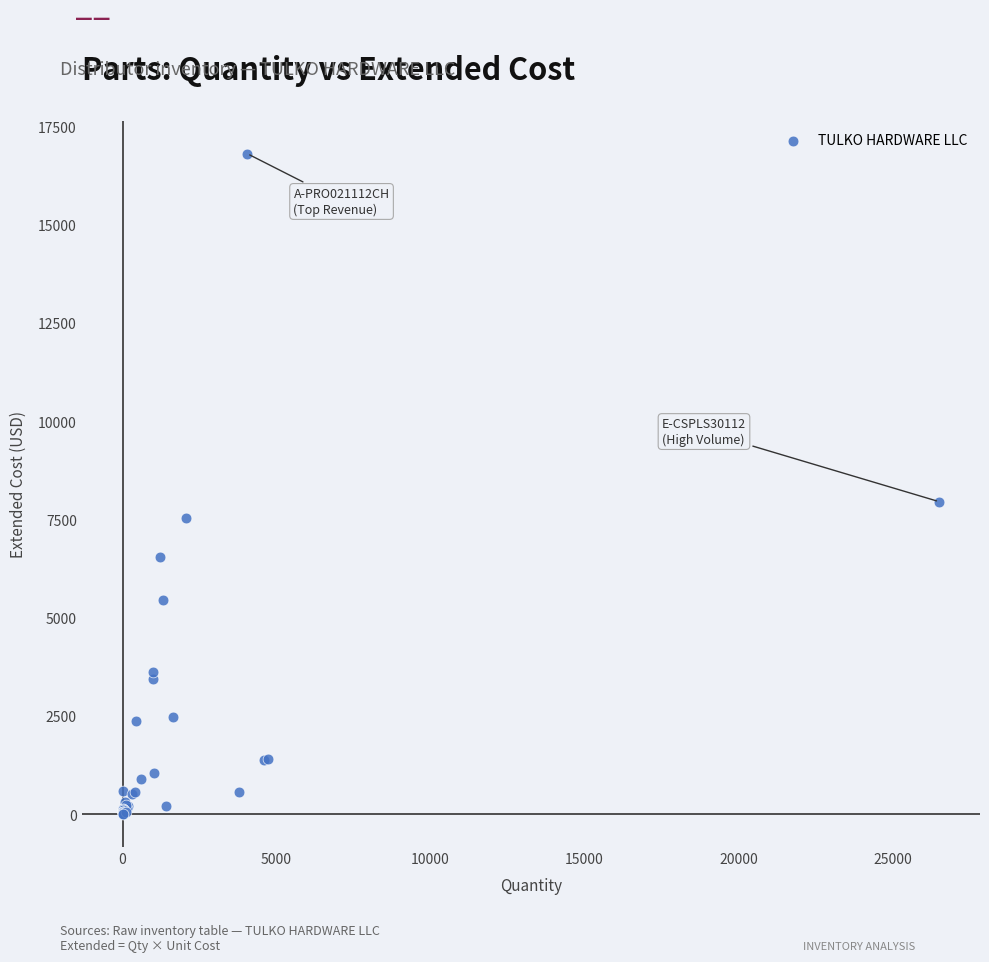

What Y value in the scatter plot is closest to 8406?

7953.3